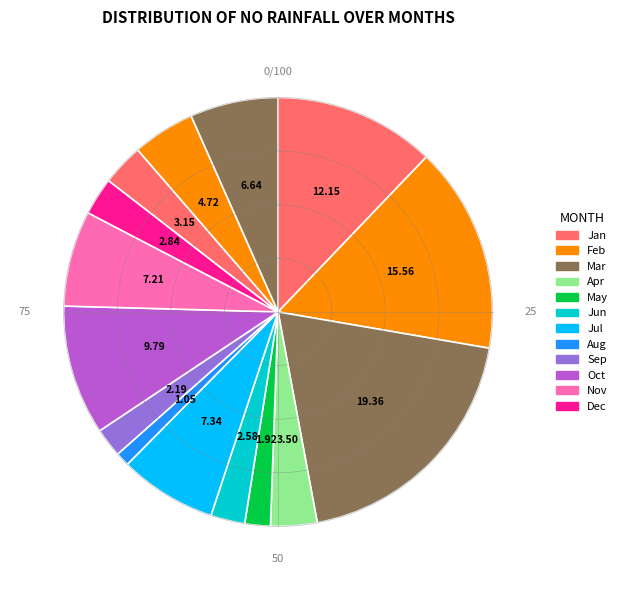

How many segments does this pie chart have?

15